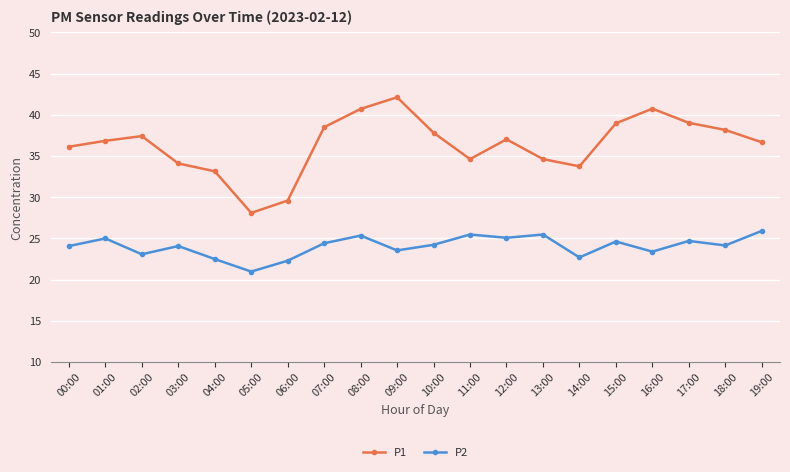

What is the label of the 18th point from the left?

17:00